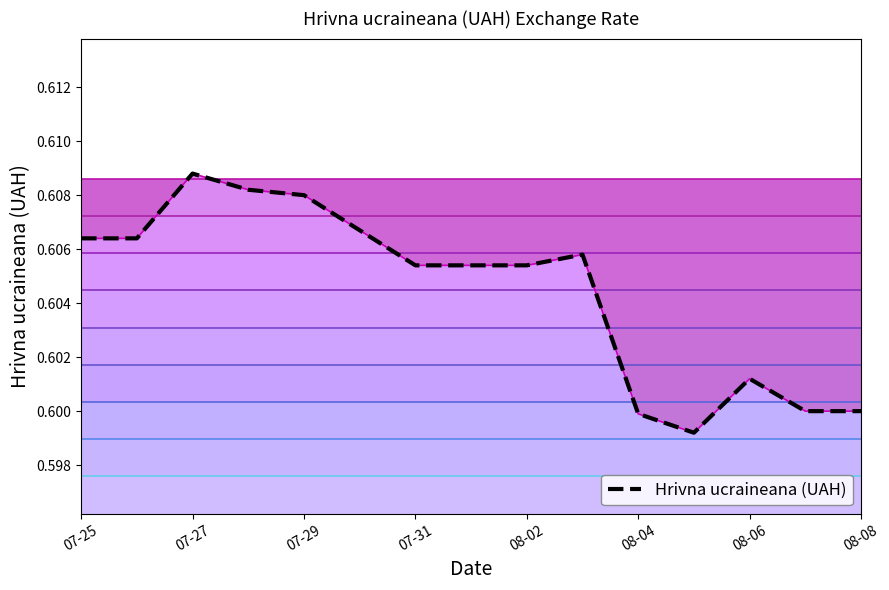

True or false: the data shows 0.6 at 2020-08-01.

True